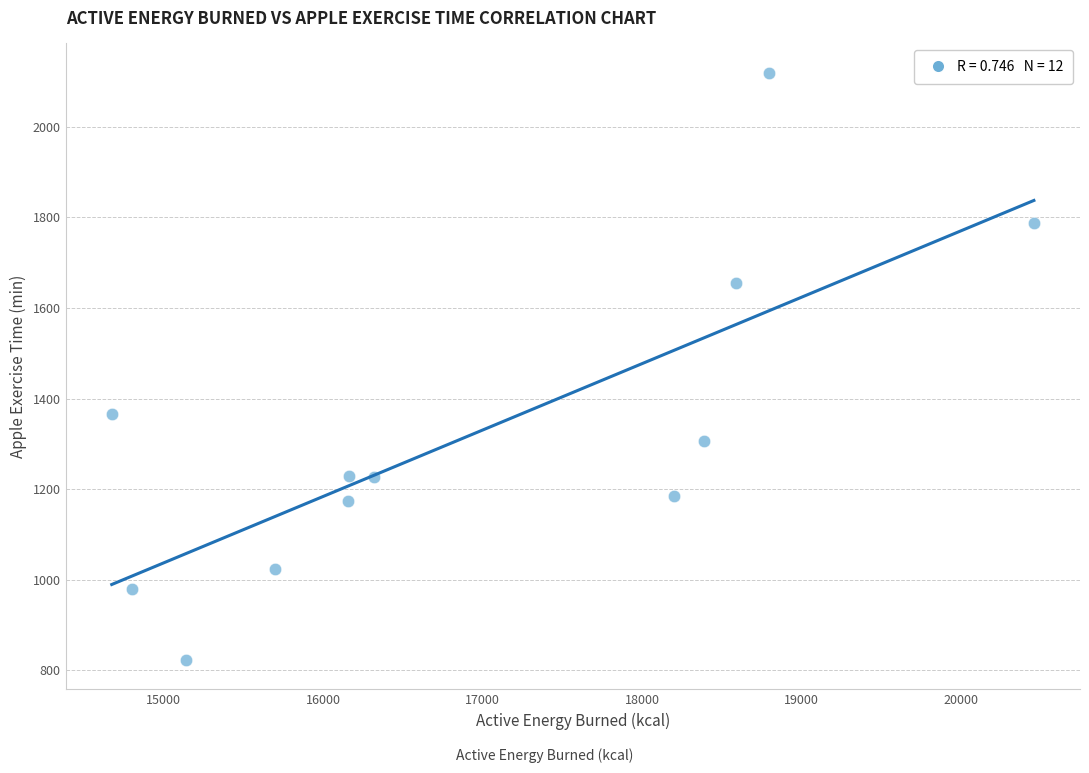

What Y value in the scatter plot is closest to 1471?

1367